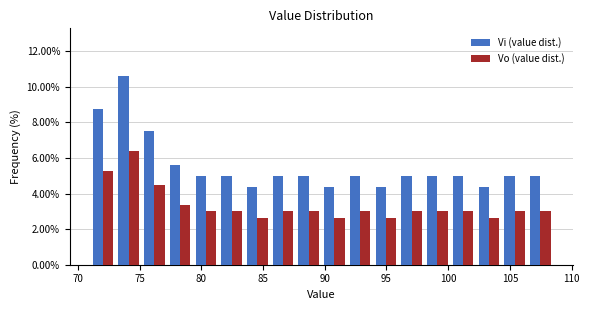

What is the height of the Vi (value dist.) bar covering 83.5 to 85.5 on the x-axis? Neither the bar edges nor the heights are printed on the chart, so give them approximately, as read against the axes.

4.4